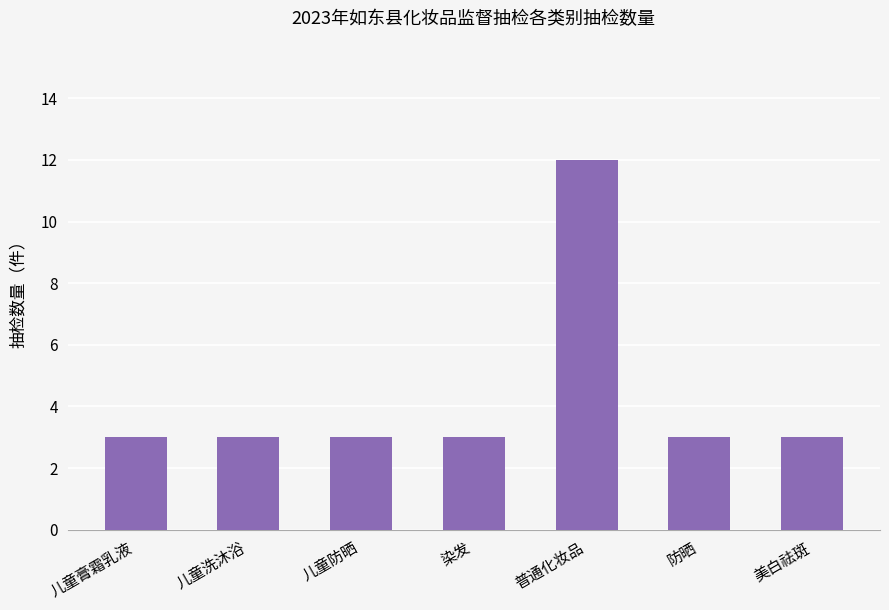

Are the bars horizontal?

No